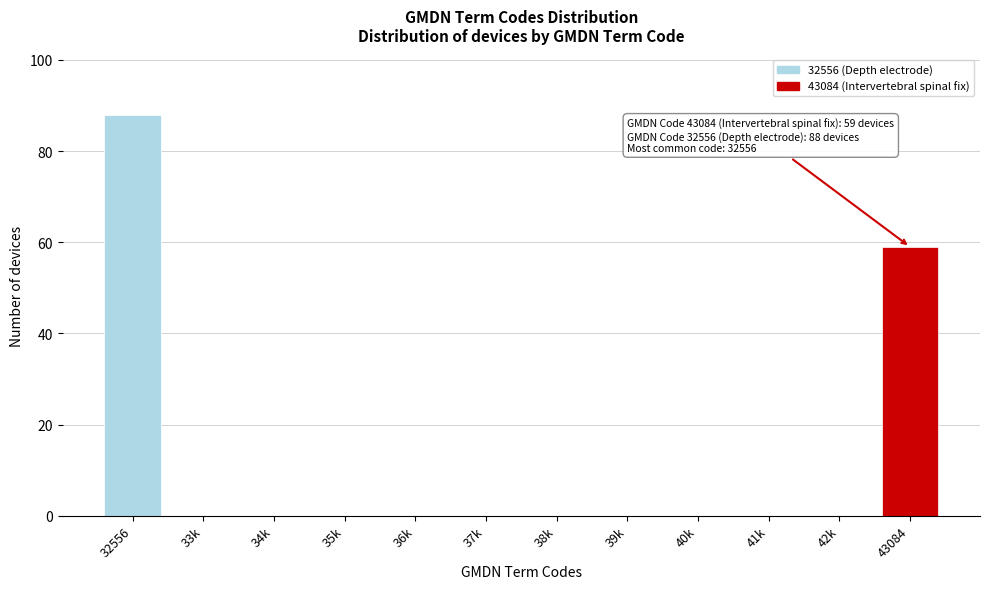

Reading right to left, what are all the values shown in this chart?

43084=59	42k=0	41k=0	40k=0	39k=0	38k=0	37k=0	36k=0	35k=0	34k=0	33k=0	32556=88